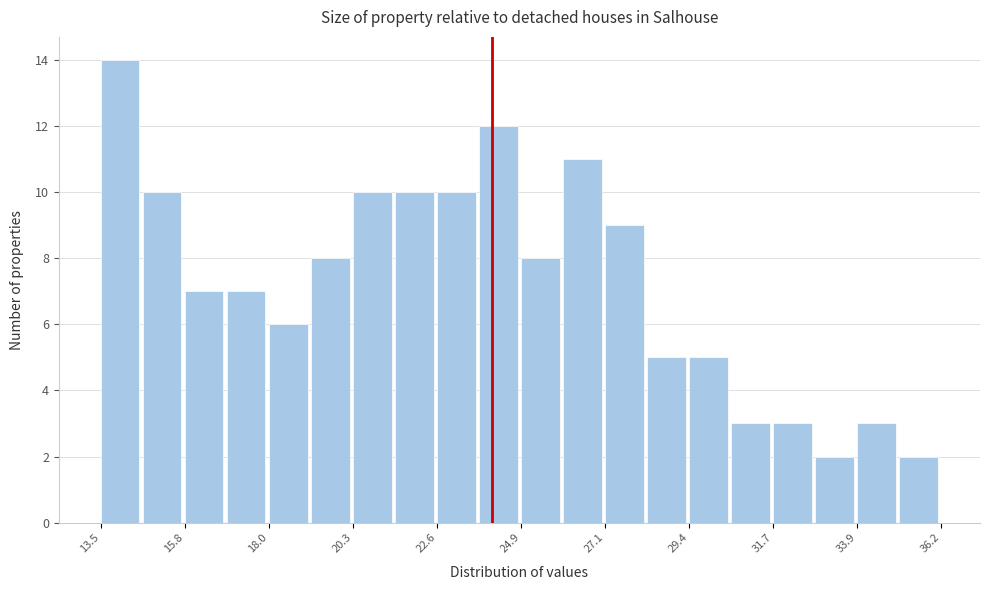

Around what value on the x-axis is the tallest bar? Give the approximate position of its centre, as read against the axis.

14.0